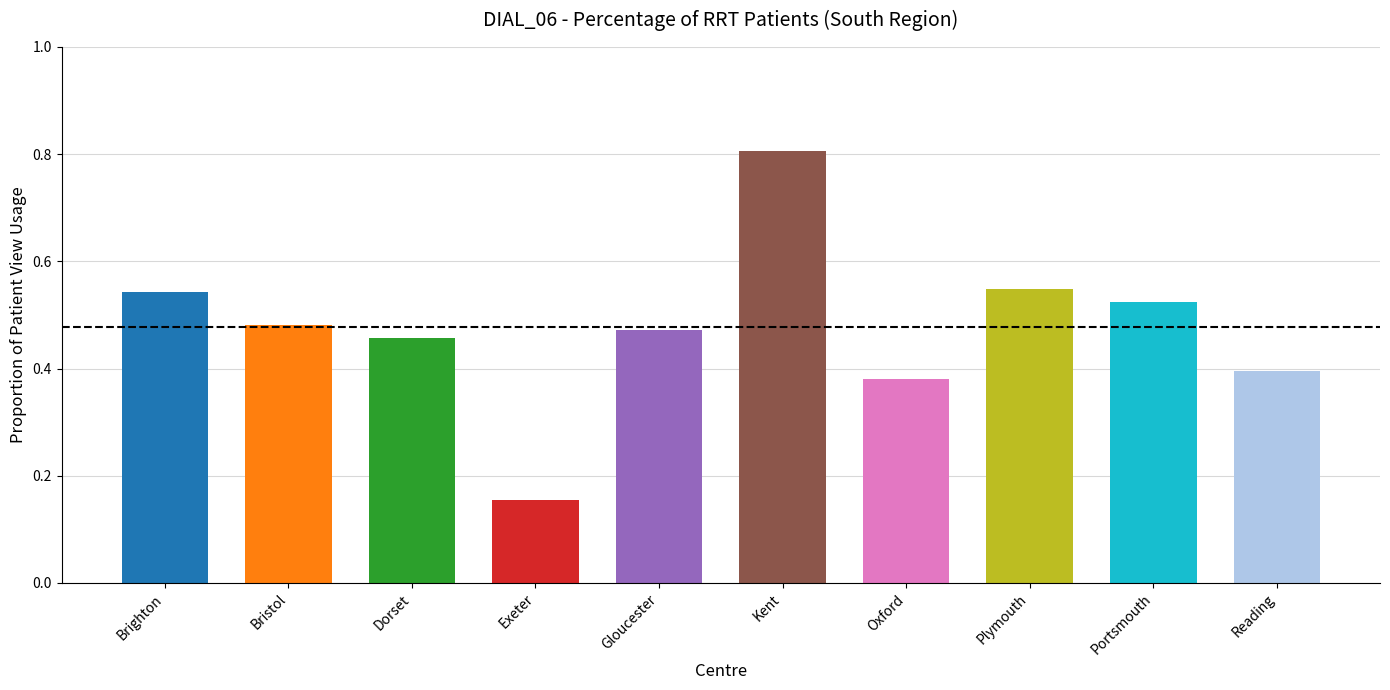

What is the sum of the values at Kent and Oxford?

1.2